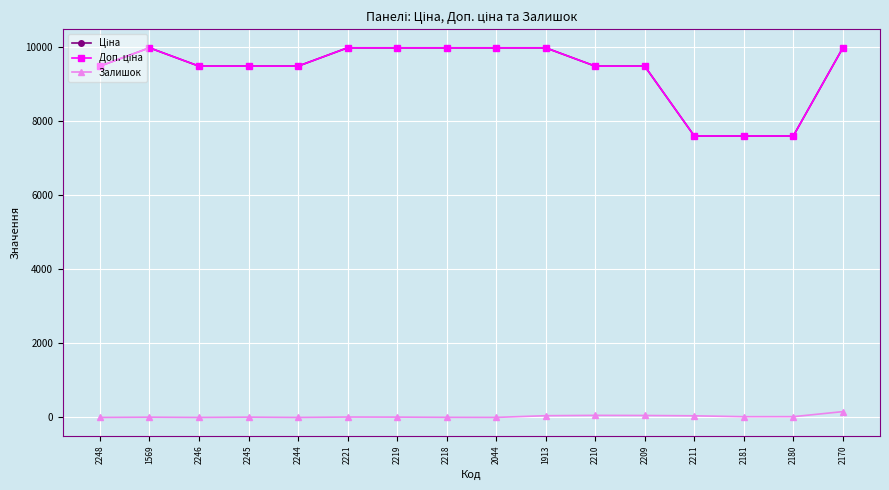

Which label corresponds to the largest value in the chart?

1569